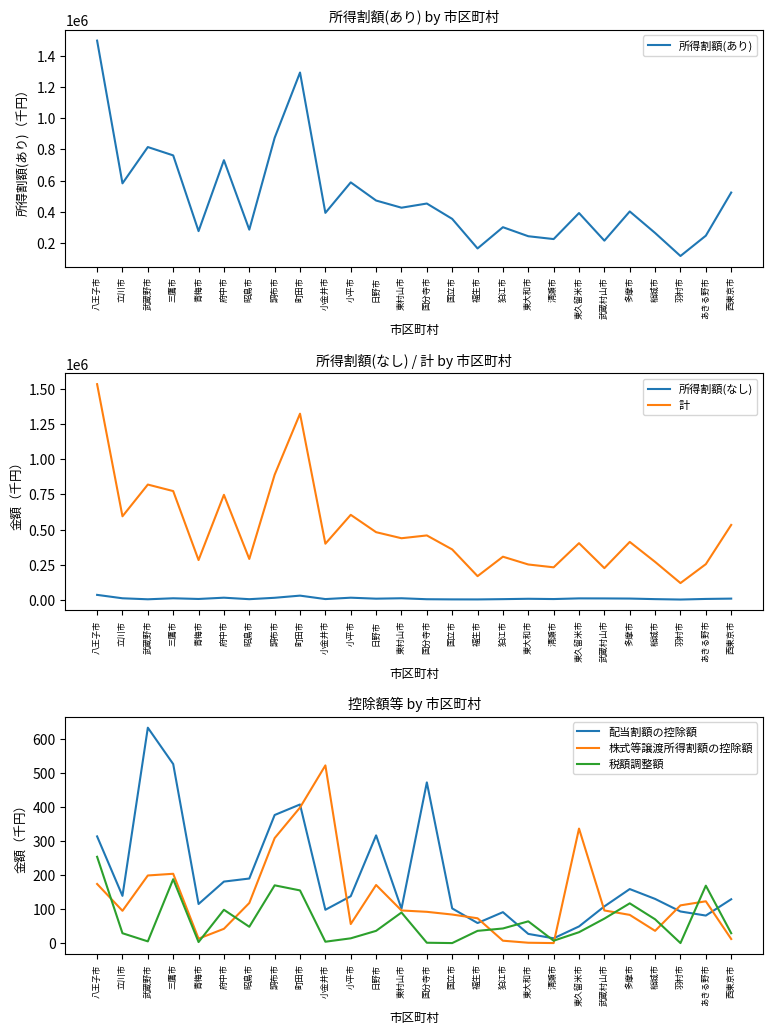

At which label does 配当割額の控除額 first exceed 130?

八王子市